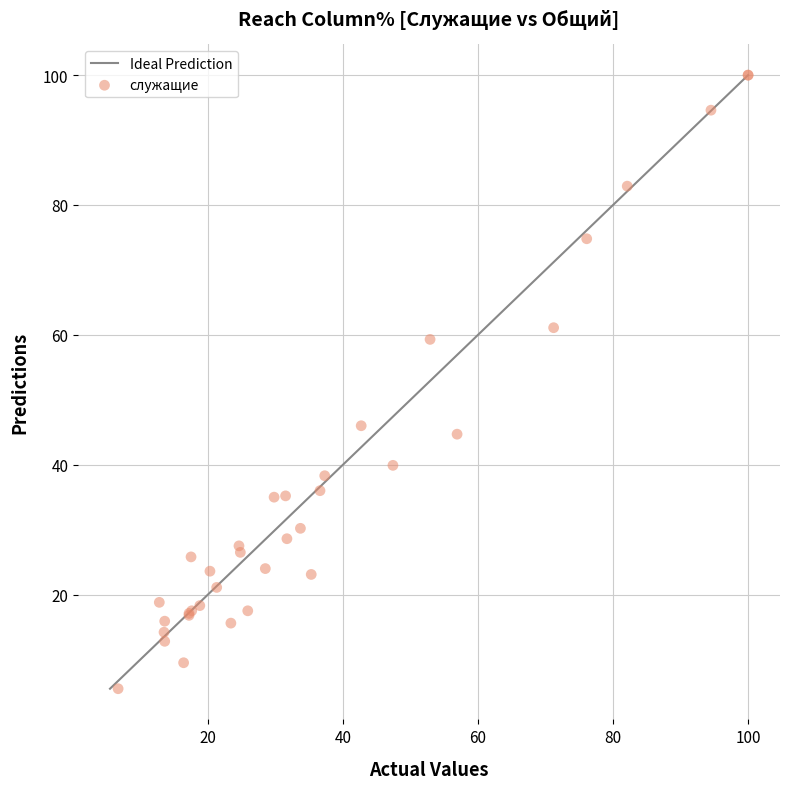

What Y value in the scatter plot is closest to 52?

46.0